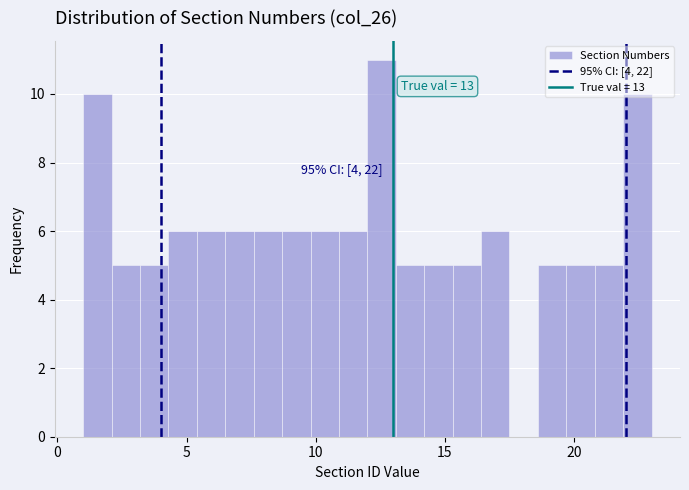

Read against the x-axis, roughly where is the centre of the tallest bar?

12.5